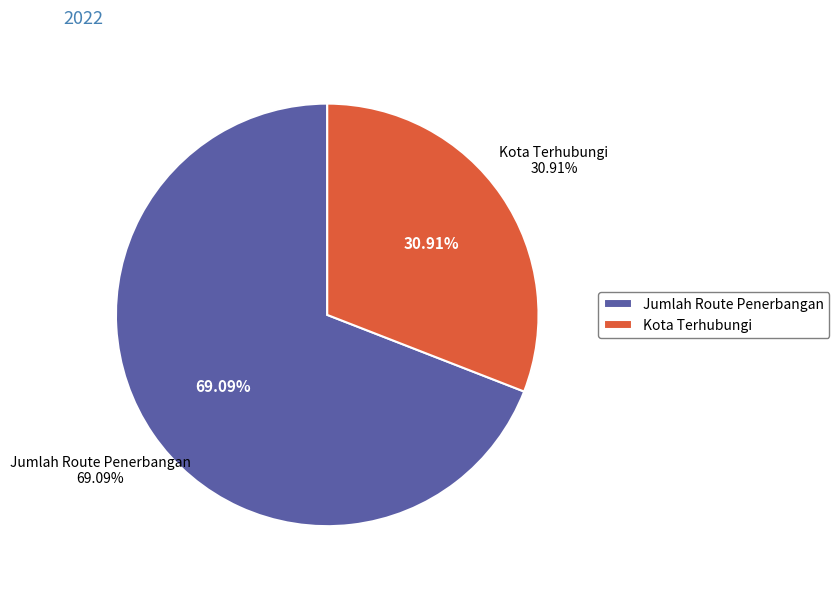

Which category has the biggest portion of the pie?

Jumlah Route Penerbangan